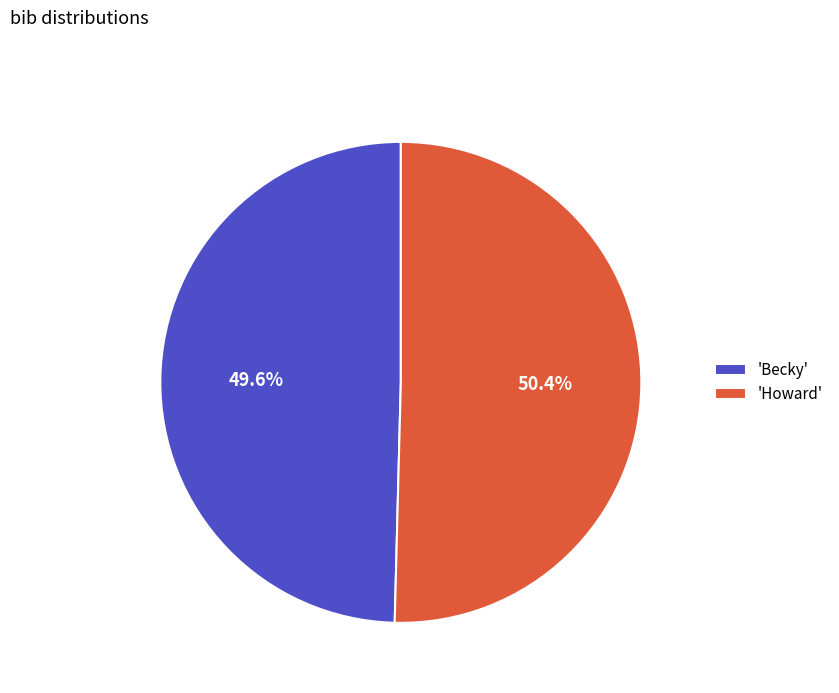

Does 'Howard' represent more than half of the total?

Yes